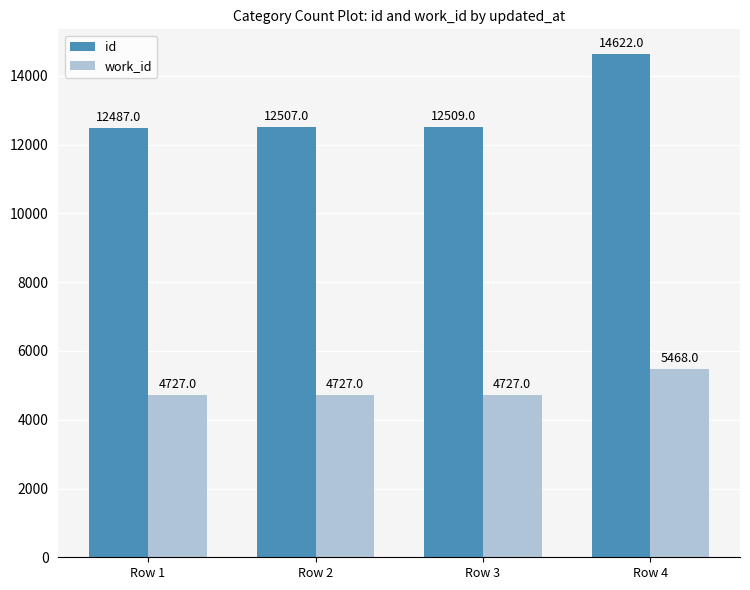

What is the difference between the highest and lowest values at Row 4?

9154